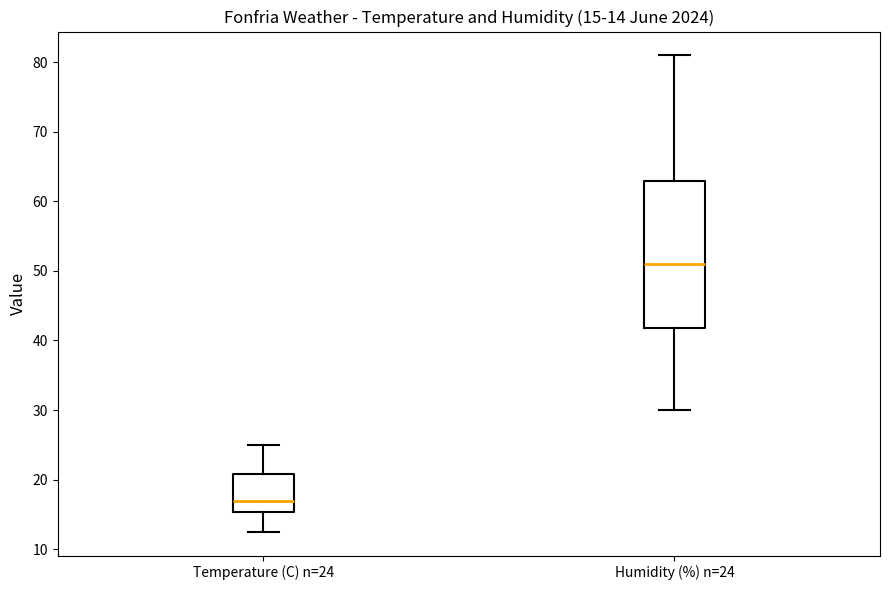

Which box is the tallest, from its lower edge to its upper edge?

Humidity (%) n=24